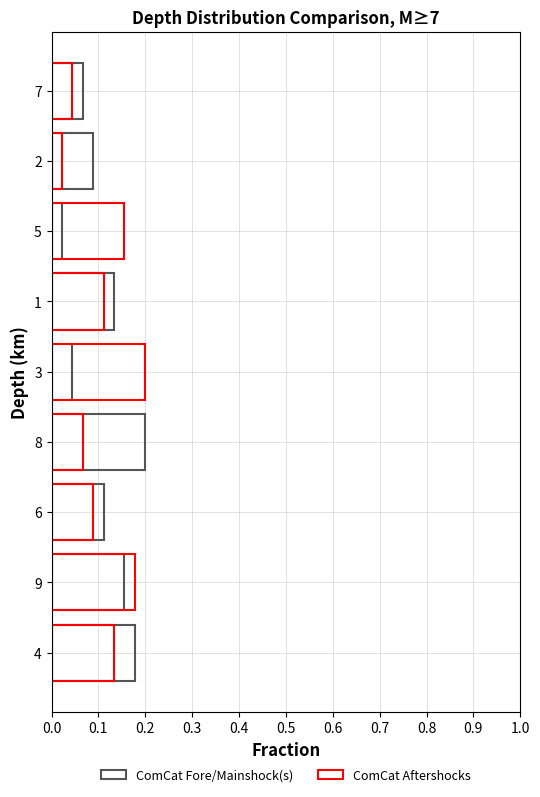

Which series has the largest range (max minus min)?

ComCat Fore/Mainshock(s)